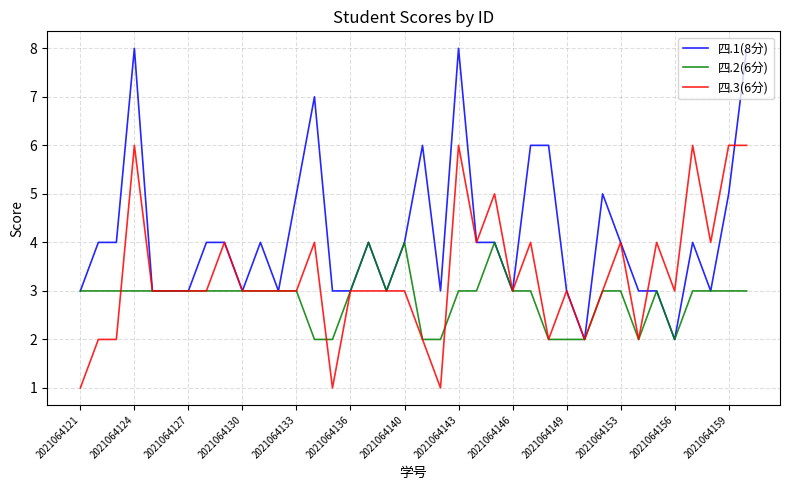

List the series in order of their peak value, highest first.

四.1(8分), 四.3(6分), 四.2(6分)